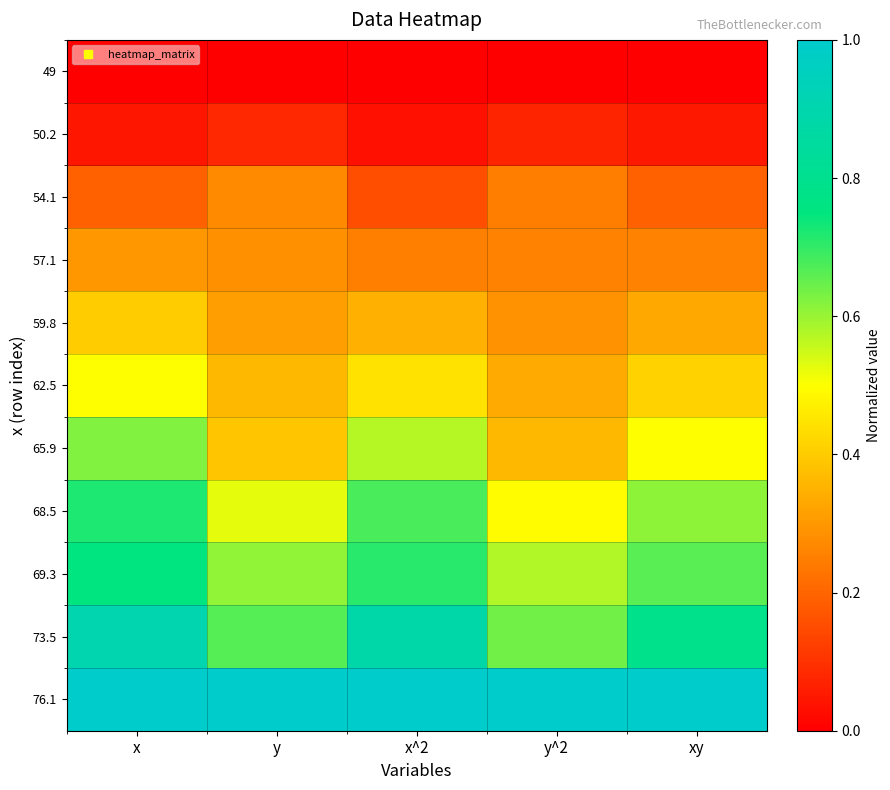

Reading left to right, what are all the values shown in this chart?

49: x=0.0	y=0.0	x^2=0.0	y^2=0.0	xy=0.0
50.2: x=0.0	y=0.1	x^2=0.0	y^2=0.1	xy=0.0
54.1: x=0.2	y=0.3	x^2=0.2	y^2=0.2	xy=0.2
57.1: x=0.3	y=0.3	x^2=0.3	y^2=0.3	xy=0.3
59.8: x=0.4	y=0.3	x^2=0.3	y^2=0.3	xy=0.3
62.5: x=0.5	y=0.4	x^2=0.4	y^2=0.3	xy=0.4
65.9: x=0.6	y=0.4	x^2=0.6	y^2=0.4	xy=0.5
68.5: x=0.7	y=0.5	x^2=0.7	y^2=0.5	xy=0.6
69.3: x=0.7	y=0.6	x^2=0.7	y^2=0.6	xy=0.7
73.5: x=0.9	y=0.7	x^2=0.9	y^2=0.6	xy=0.8
76.1: x=1.0	y=1.0	x^2=1.0	y^2=1.0	xy=1.0